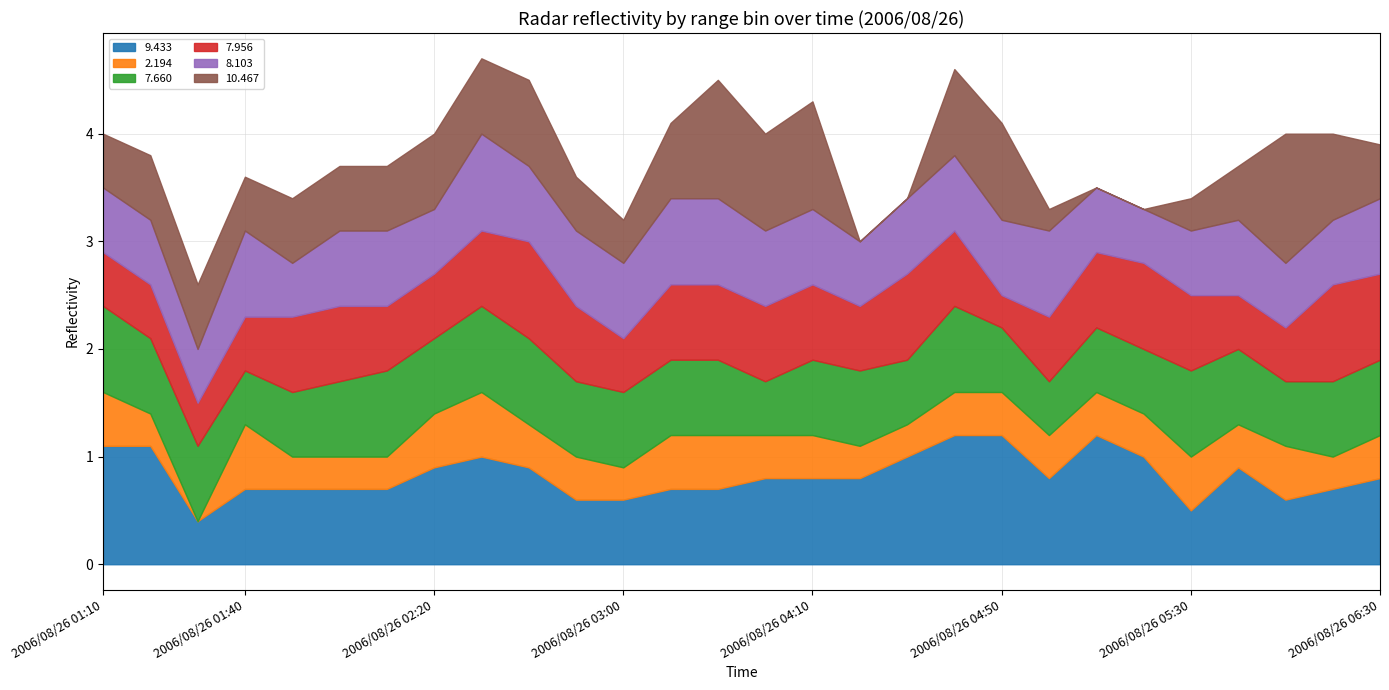

What is the highest value of the 9.433 series?

1.2